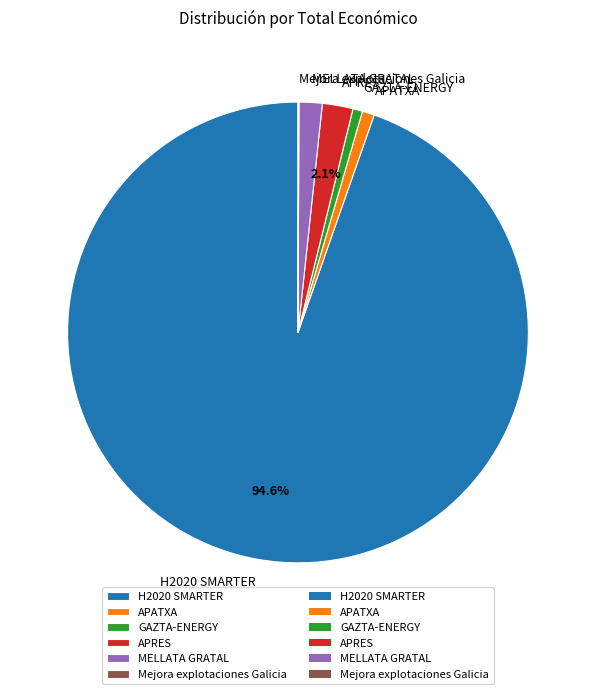

What percentage is NOT represented by APRES?

97.9%